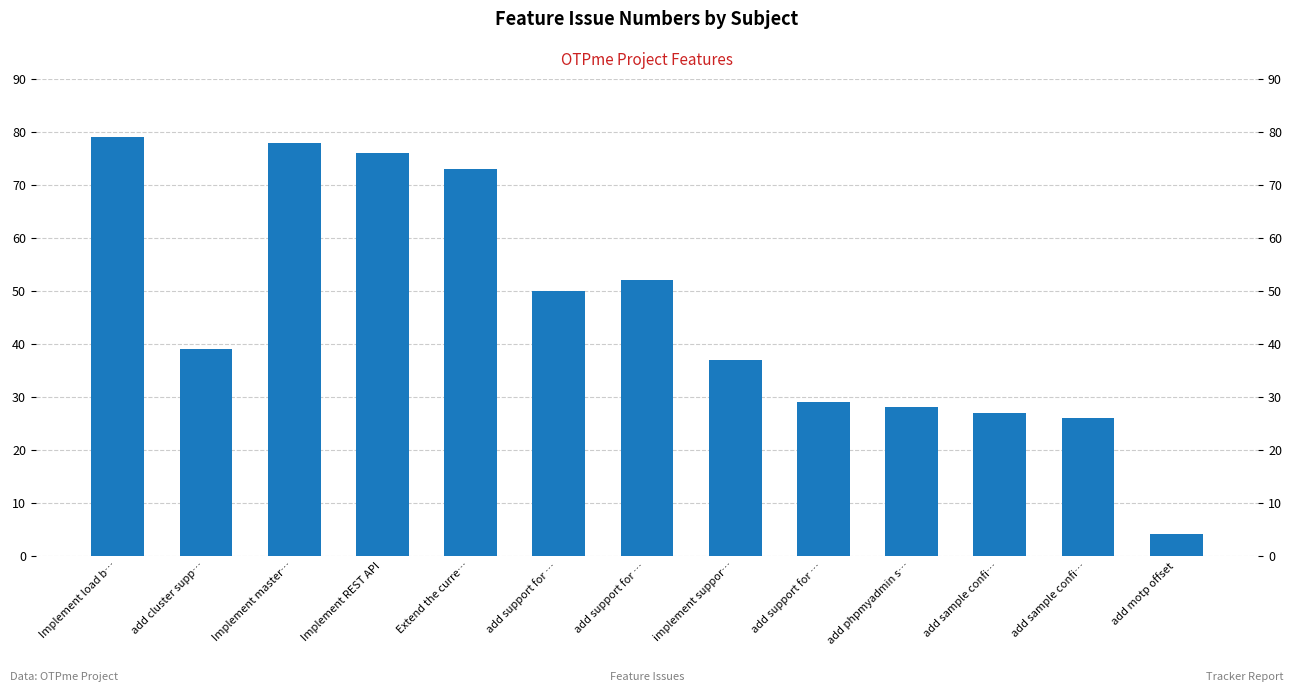

Reading left to right, extract all data points from this chart.

79	39	78	76	73	50	52	37	29	28	27	26	4